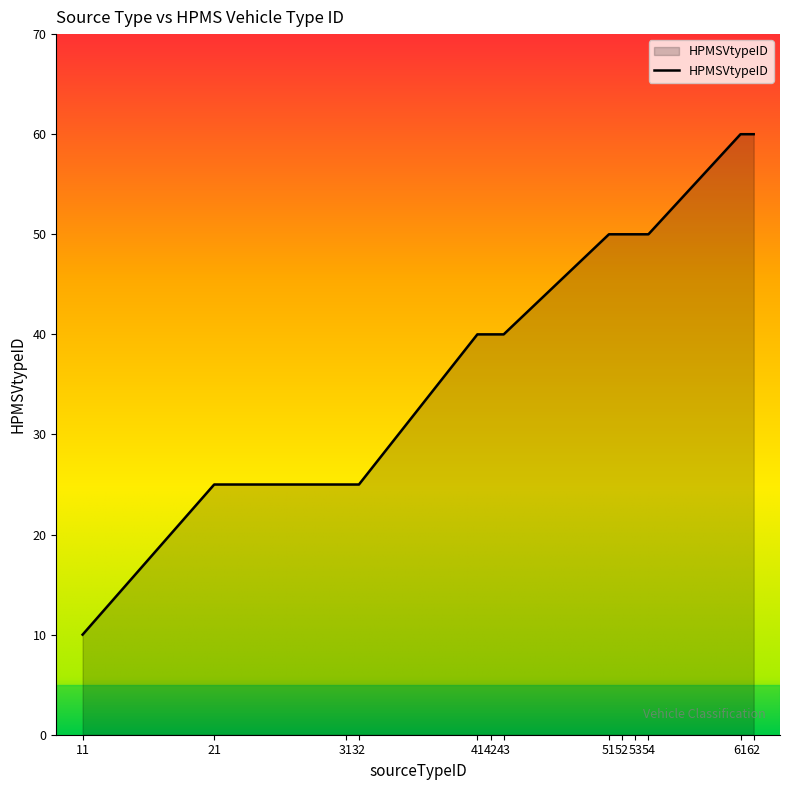

Reading left to right, transcribe all the data shown in this chart.

11=10	21=25	31=25	32=25	41=40	42=40	43=40	51=50	52=50	53=50	54=50	61=60	62=60